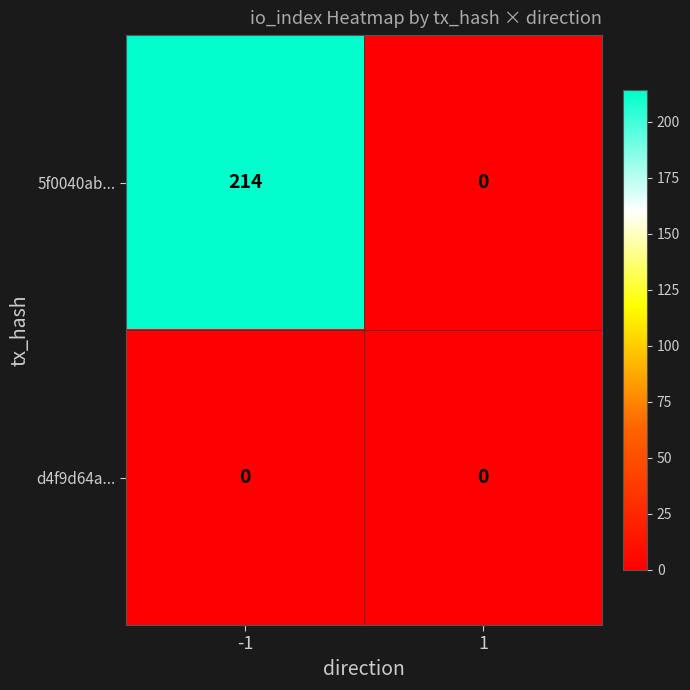

Which series has the largest total across all categories?

5f0040ab...